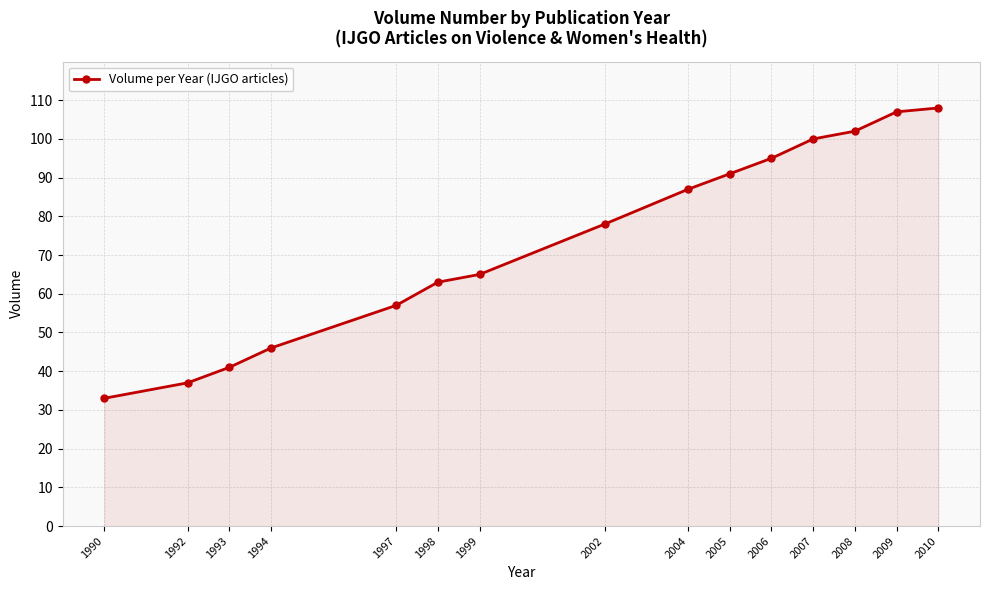

List the labels in order of value, smallest first.

1990, 1992, 1993, 1994, 1997, 1998, 1999, 2002, 2004, 2005, 2006, 2007, 2008, 2009, 2010